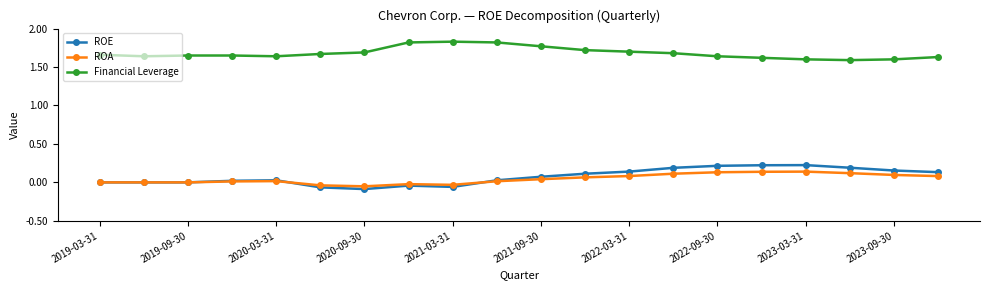

How many lines are shown in the chart?

3